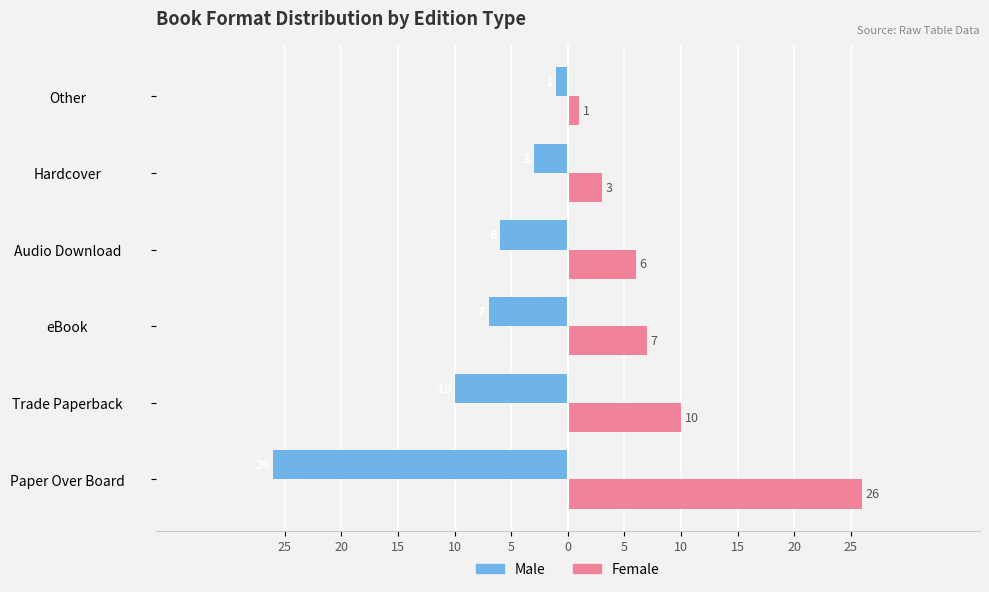

What are all the series names shown in the legend?

Male, Female